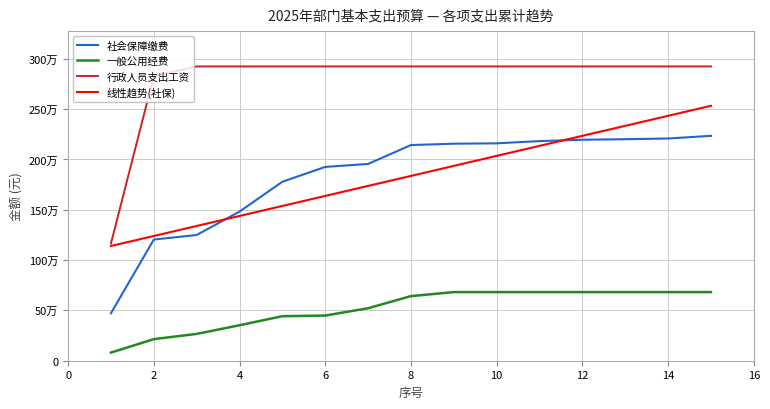

Is this an area chart (filled region under the line)?

No